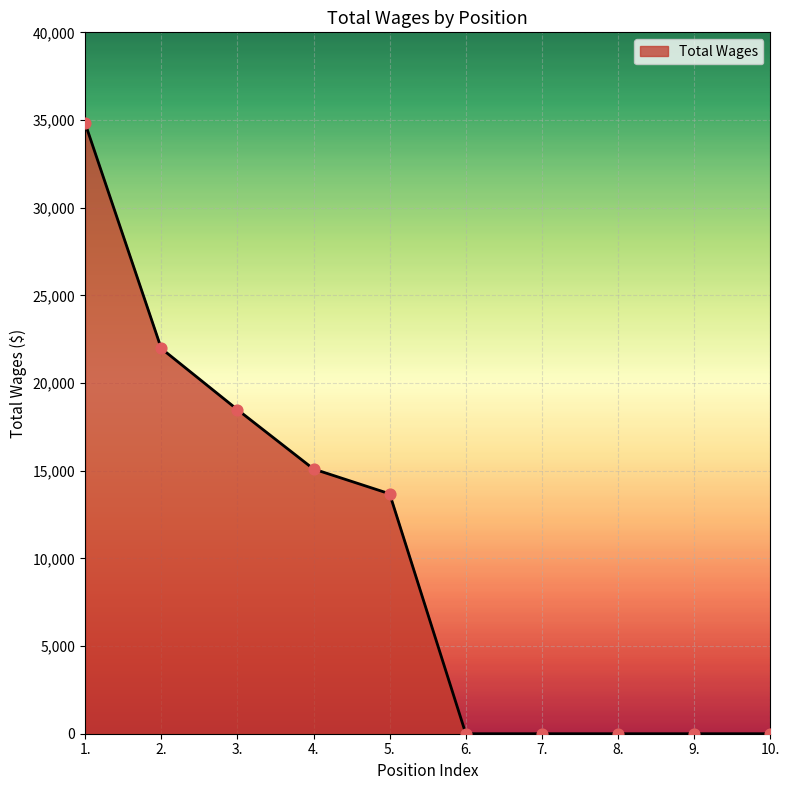

Between 5. and 2., which is larger?

2.